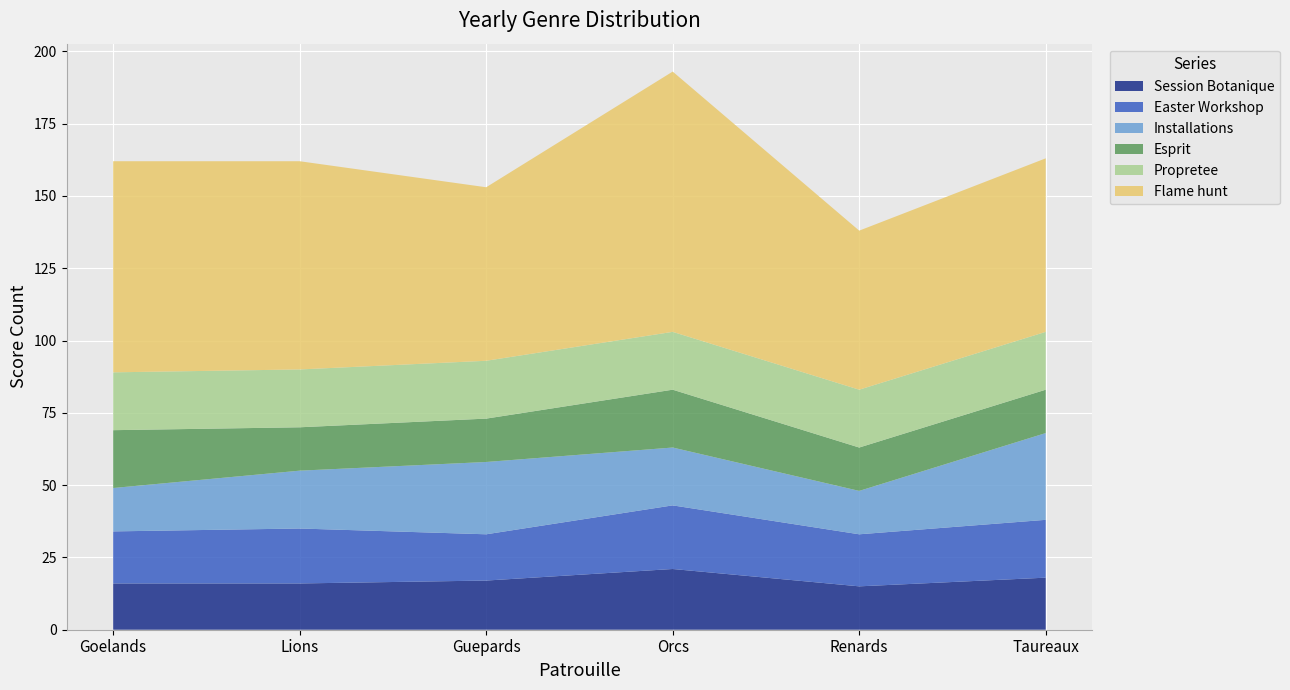

Reading right to left, transcribe all the data shown in this chart.

Session Botanique: Taureaux=18	Renards=15	Orcs=21	Guepards=17	Lions=16	Goelands=16
Easter Workshop: Taureaux=20	Renards=18	Orcs=22	Guepards=16	Lions=19	Goelands=18
Installations: Taureaux=30	Renards=15	Orcs=20	Guepards=25	Lions=20	Goelands=15
Esprit: Taureaux=15	Renards=15	Orcs=20	Guepards=15	Lions=15	Goelands=20
Propretee: Taureaux=20	Renards=20	Orcs=20	Guepards=20	Lions=20	Goelands=20
Flame hunt: Taureaux=60	Renards=55	Orcs=90	Guepards=60	Lions=72	Goelands=73